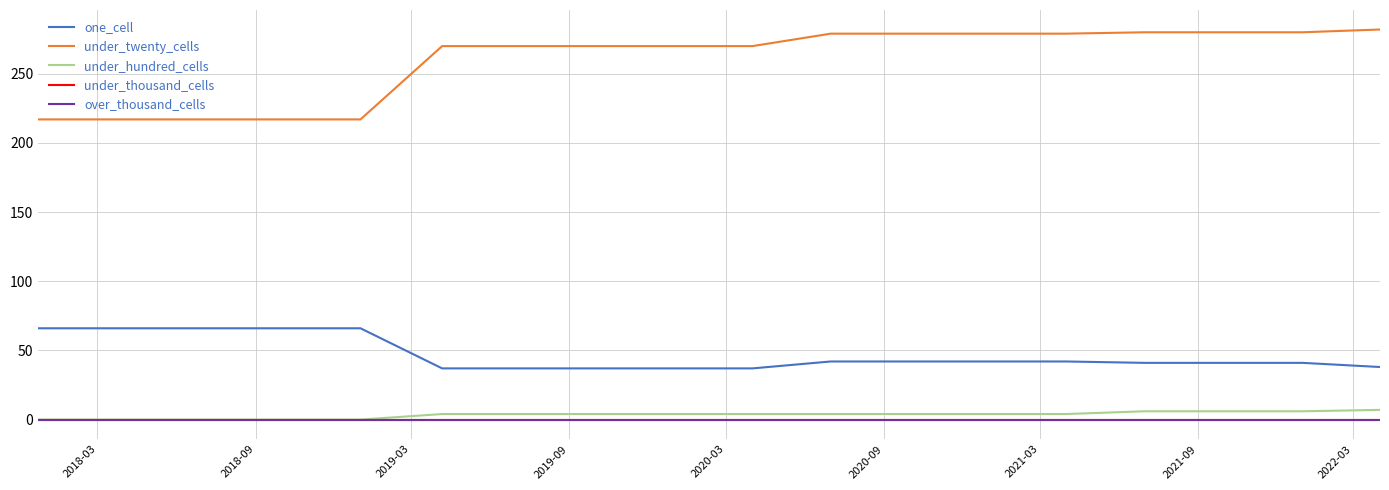

Rank the series by their maximum value, from lowest to highest.

under_thousand_cells, over_thousand_cells, under_hundred_cells, one_cell, under_twenty_cells